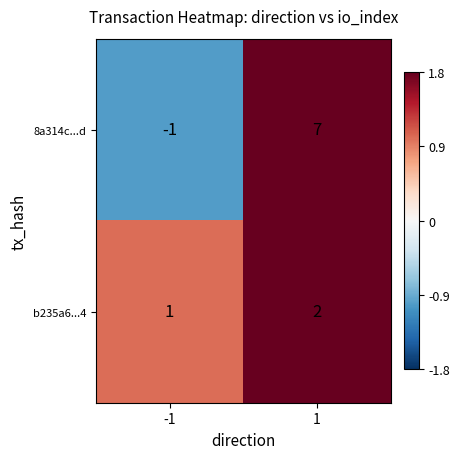

Which series has the largest total across all categories?

8a314c...d